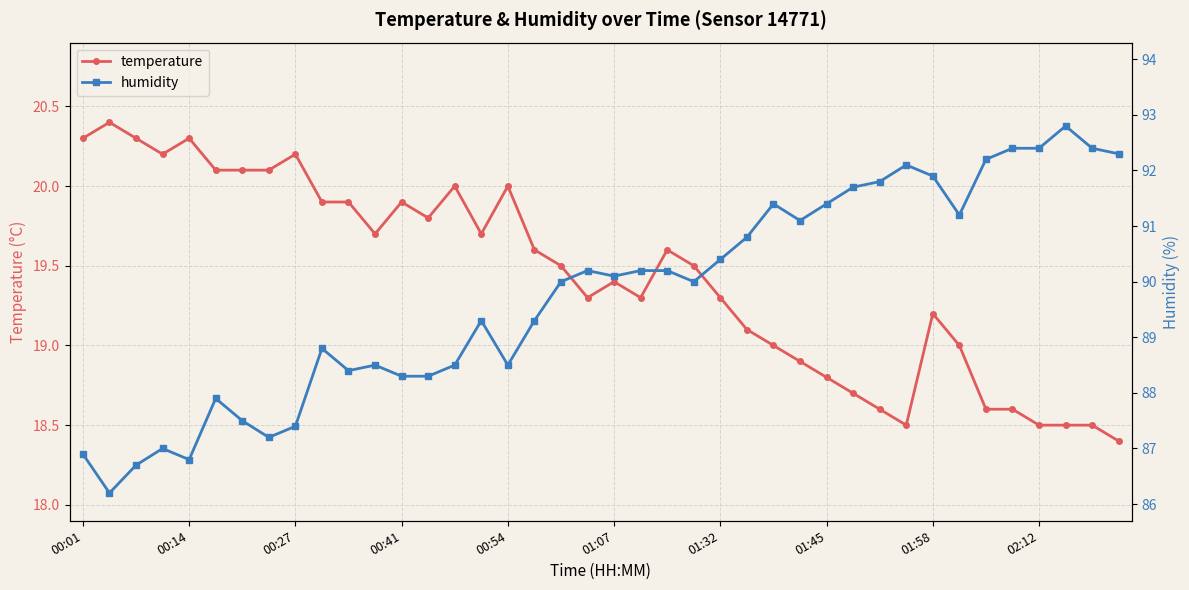

What is the difference between the temperature values at 00:54 and 00:41?

0.1